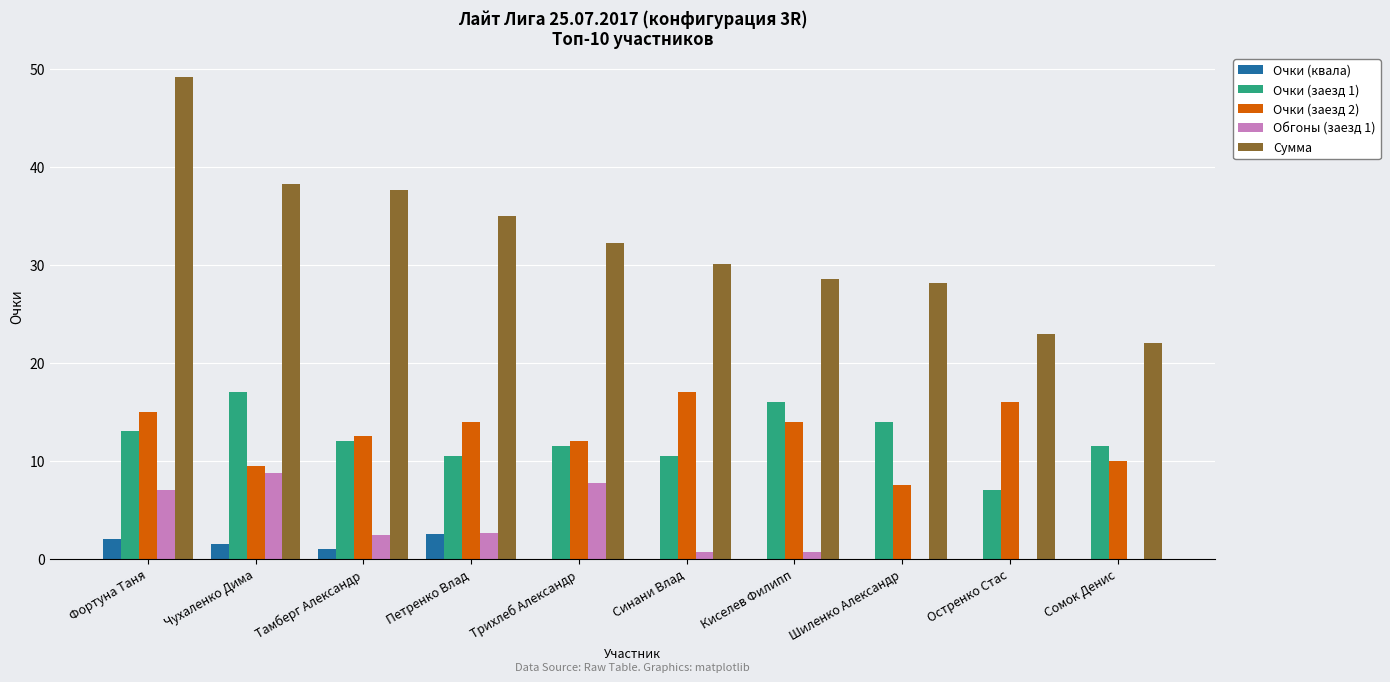

What is the highest value of the Сумма series?

49.2